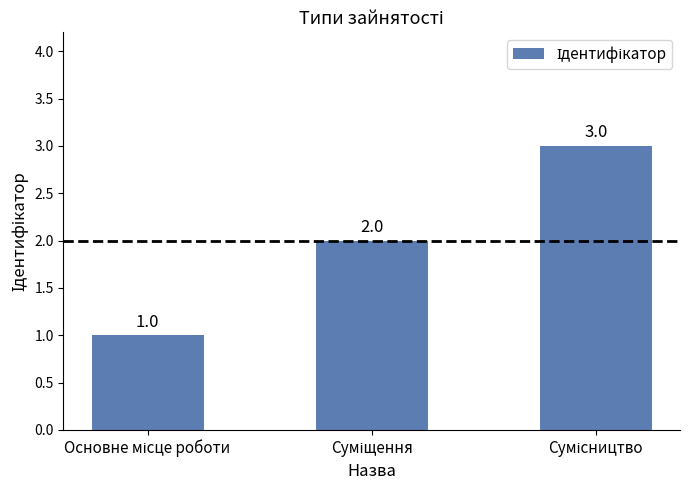

What is the value of the 2nd bar from the left?

2